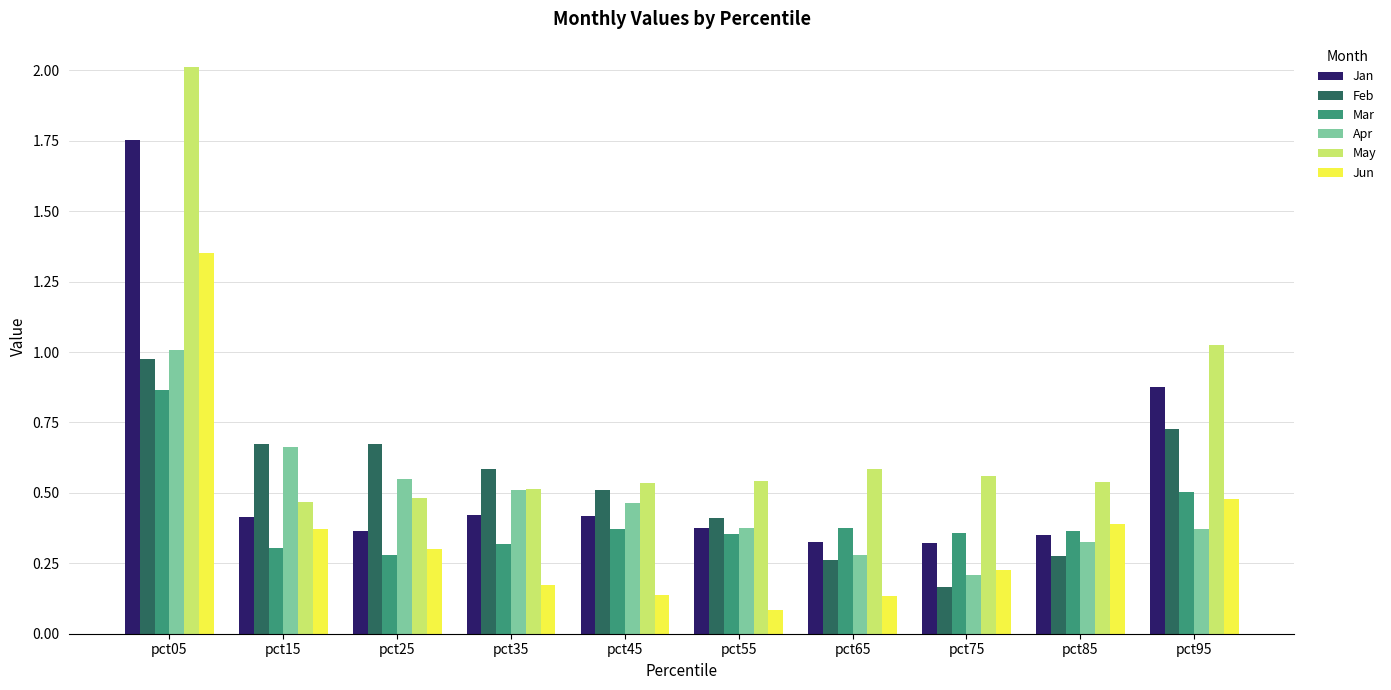

What is the maximum value shown in the chart?

2.0